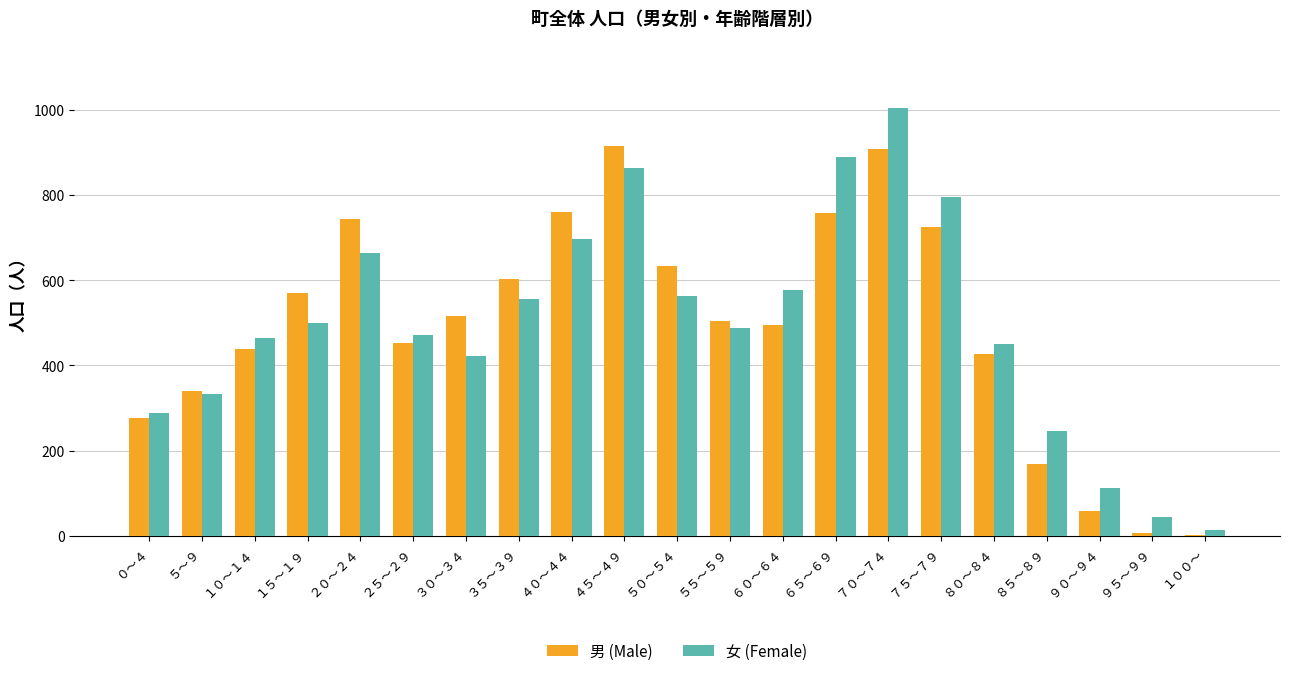

Between １０～１４ and ４０～４４, which series saw the biggest shift?

男 (Male)